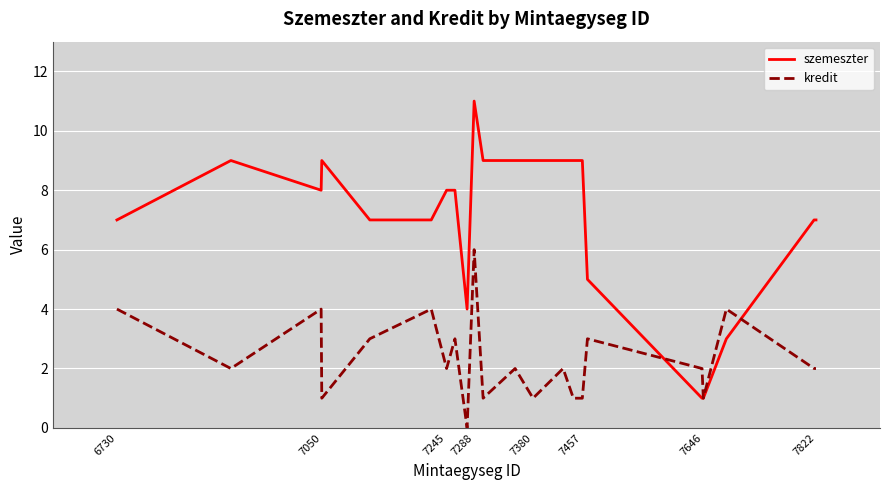

Which series has the largest total across all categories?

szemeszter